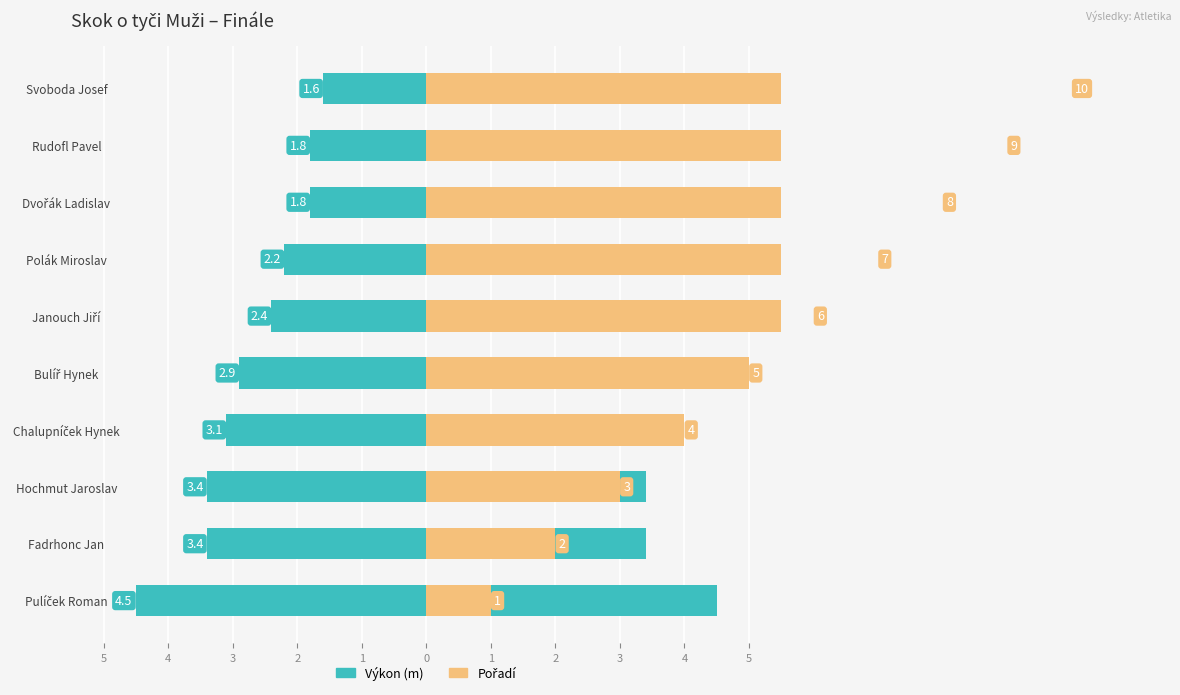

What is the highest value of the Pořadí series?

10.0